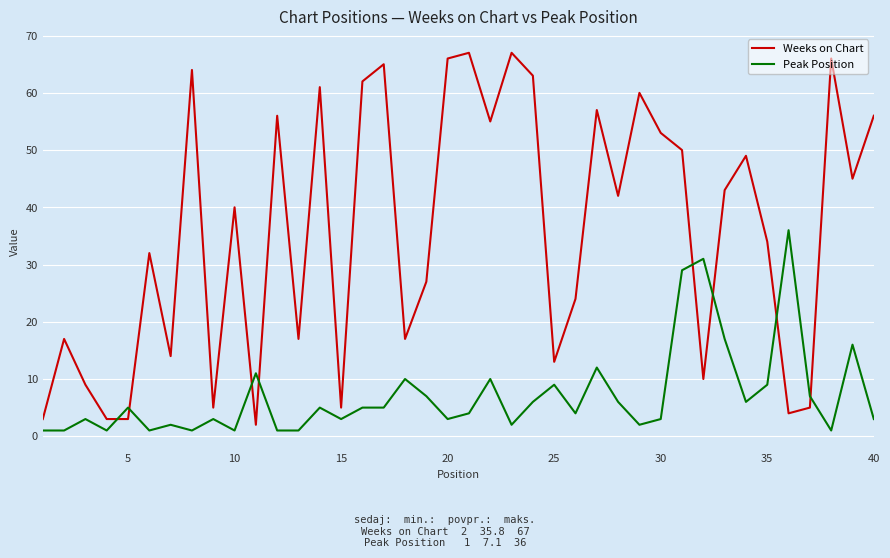

How many times do Weeks on Chart and Peak Position cross each other?

8